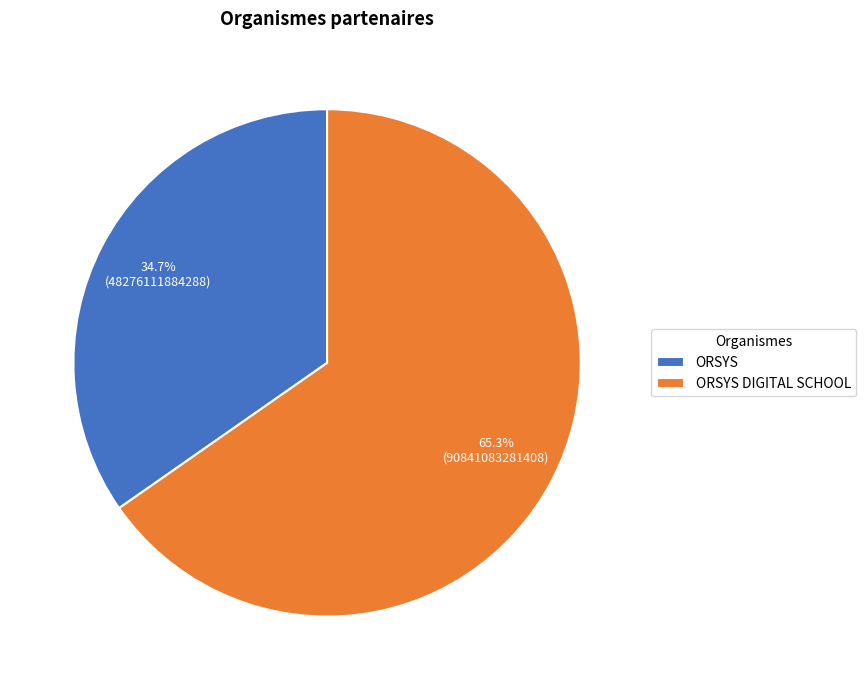

To the nearest percent, what is the combined percentage of ORSYS and ORSYS DIGITAL SCHOOL?

100%